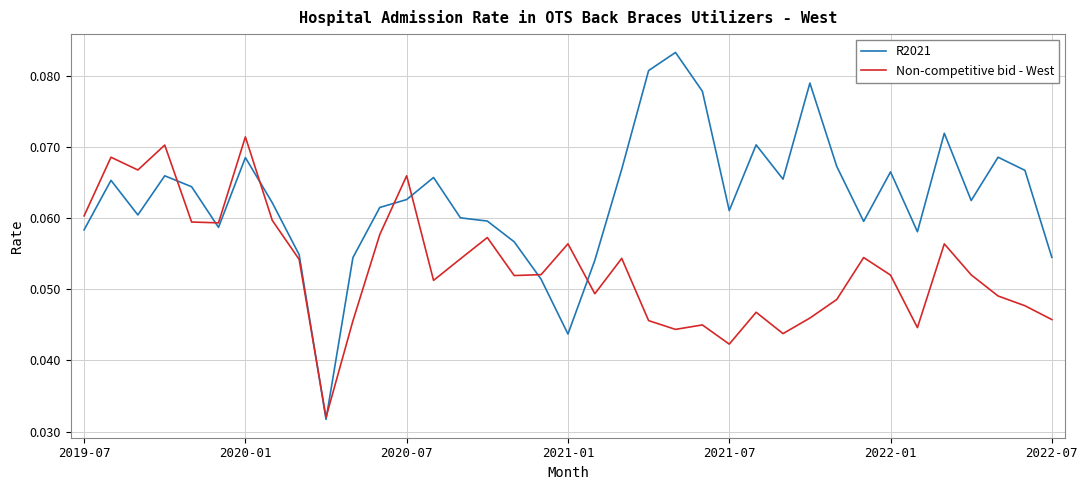

Which series has the widest spread of values?

R2021